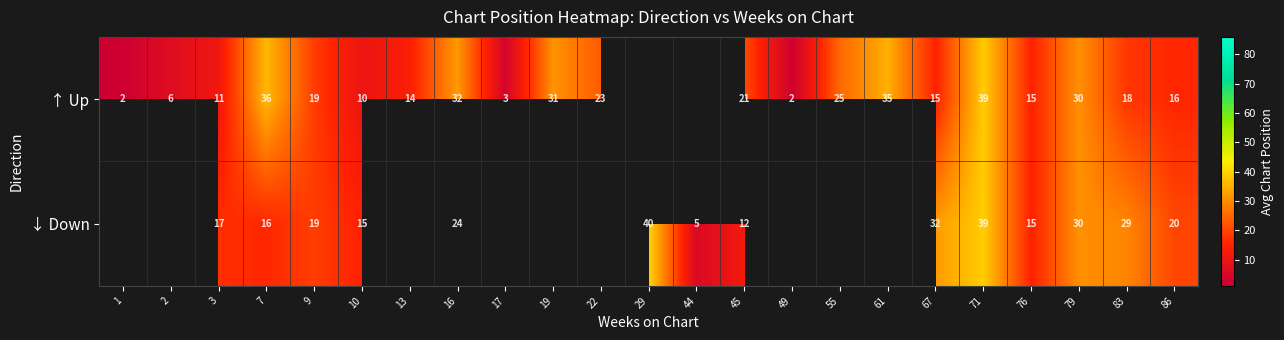

How many data points does each series have?

23